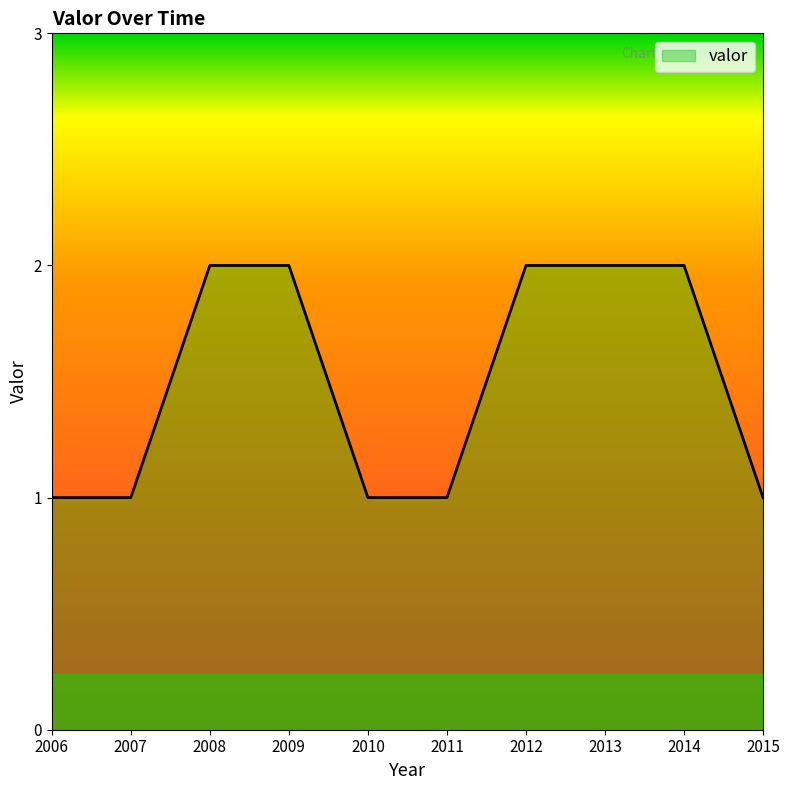

How many lines are shown in the chart?

1